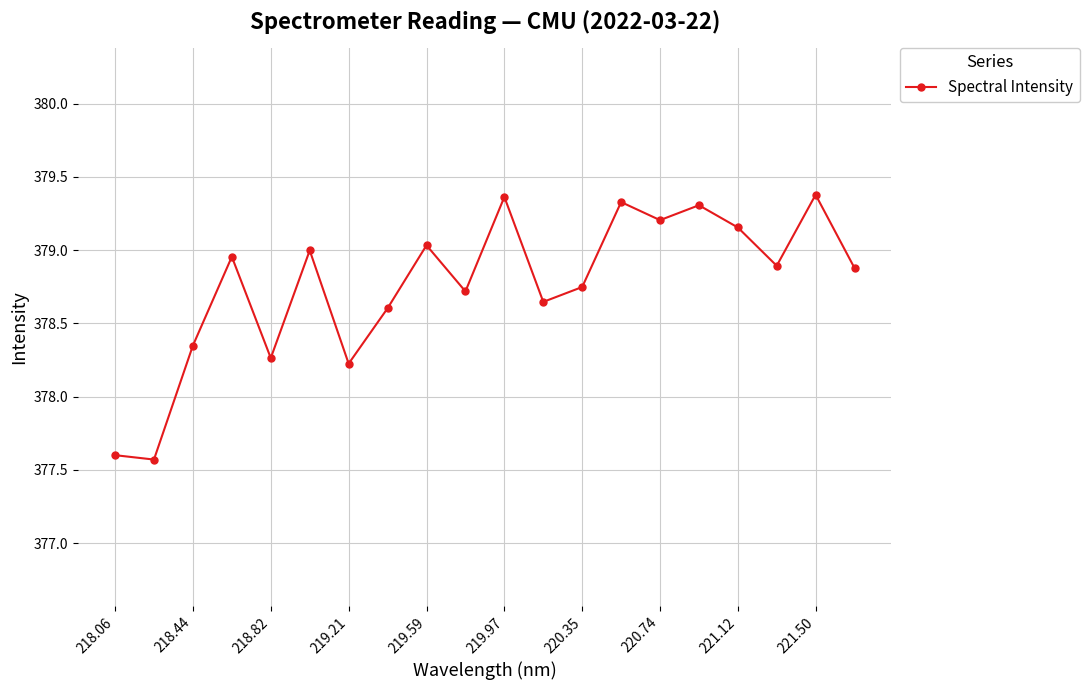

What is the value of the 1st point from the left?

377.6